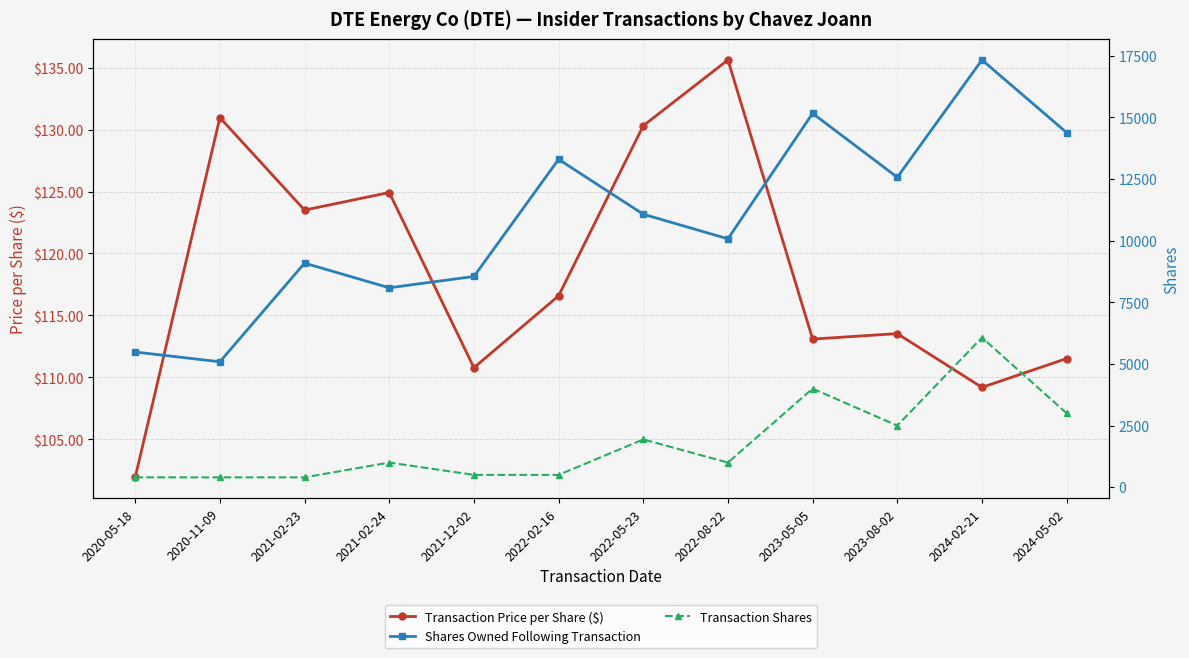

Reading left to right, transcribe all the data shown in this chart.

Transaction Price per Share ($): 2020-05-18=101.9	2020-11-09=131.0	2021-02-23=123.5	2021-02-24=124.9	2021-12-02=110.8	2022-02-16=116.6	2022-05-23=130.3	2022-08-22=135.6	2023-05-05=113.1	2023-08-02=113.5	2024-02-21=109.2	2024-05-02=111.5
Shares Owned Following Transaction: 2020-05-18=5485.0	2020-11-09=5089.0	2021-02-23=9091.0	2021-02-24=8091.0	2021-12-02=8550.0	2022-02-16=13302.0	2022-05-23=11075.0	2022-08-22=10078.0	2023-05-05=15167.0	2023-08-02=12574.0	2024-02-21=17335.0	2024-05-02=14387.0
Transaction Shares: 2020-05-18=400.0	2020-11-09=400.0	2021-02-23=400.0	2021-02-24=1000.0	2021-12-02=500.0	2022-02-16=500.0	2022-05-23=1938.0	2022-08-22=1000.0	2023-05-05=4000.0	2023-08-02=2500.0	2024-02-21=6070.0	2024-05-02=3000.0